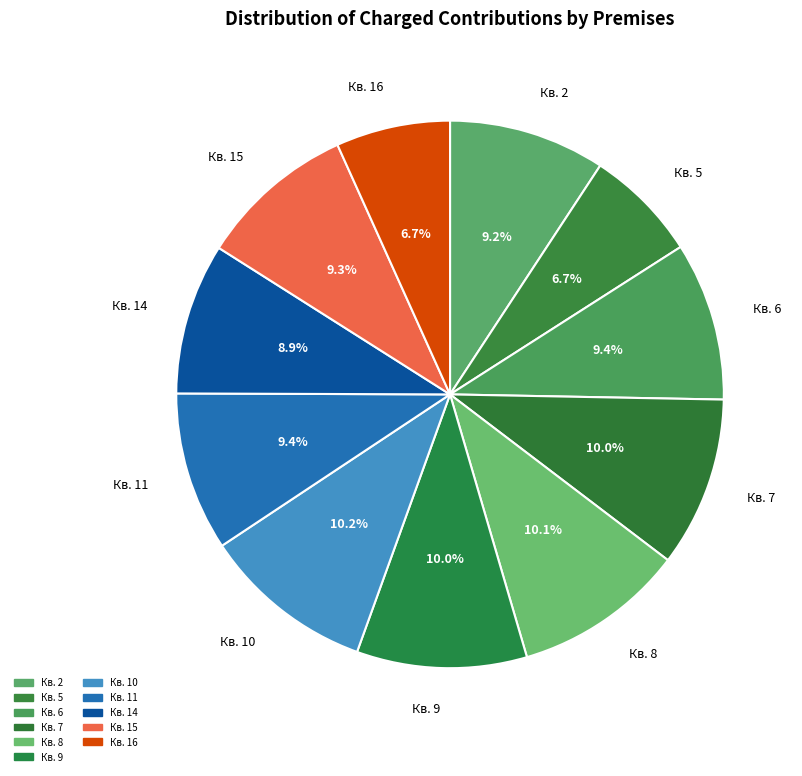

Rank the categories by value from lowest to highest.

5, 16, 14, 2, 15, 6, 11, 7, 9, 8, 10